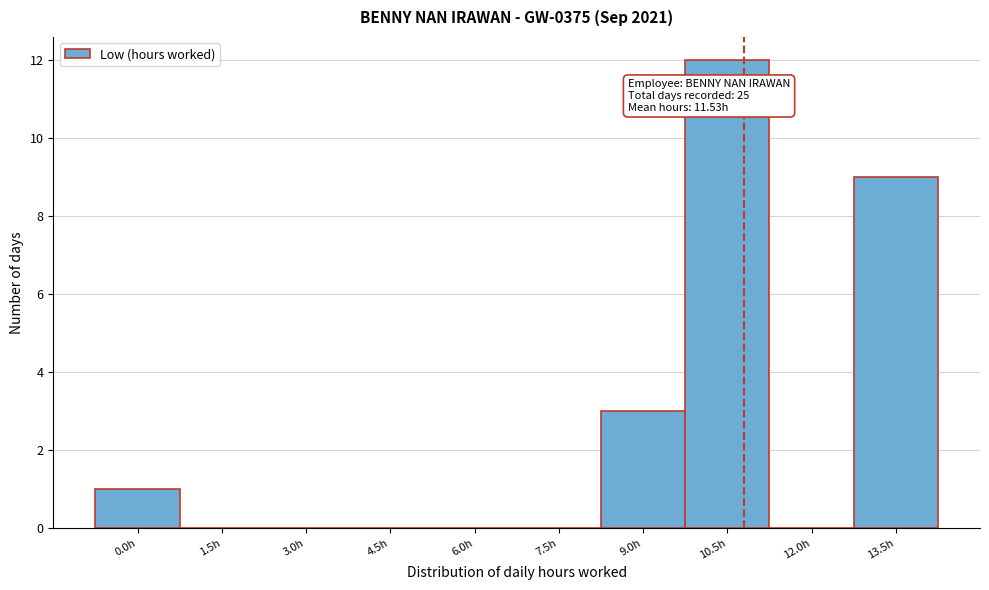

Reading left to right, what are all the values shown in this chart?

0.0h=1	1.5h=0	3.0h=0	4.5h=0	6.0h=0	7.5h=0	9.0h=3	10.5h=12	12.0h=0	13.5h=9